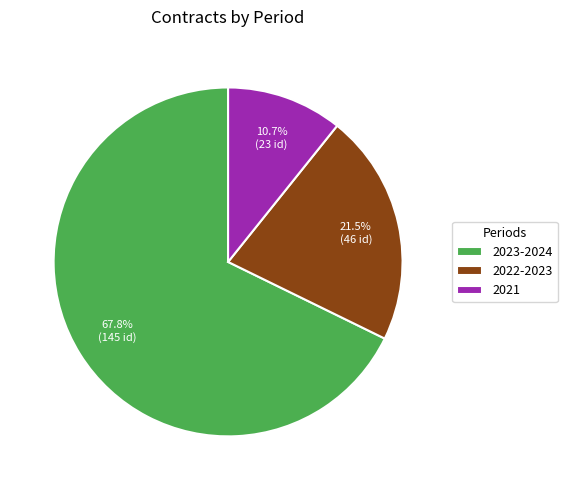

Is it true that 2021 is 18% of the pie?

False